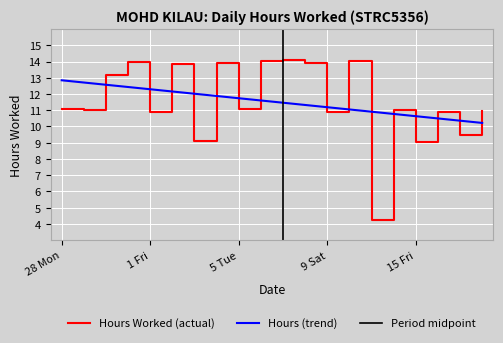

What is the difference between the values at 29 Tue and 4 Mon?

2.8